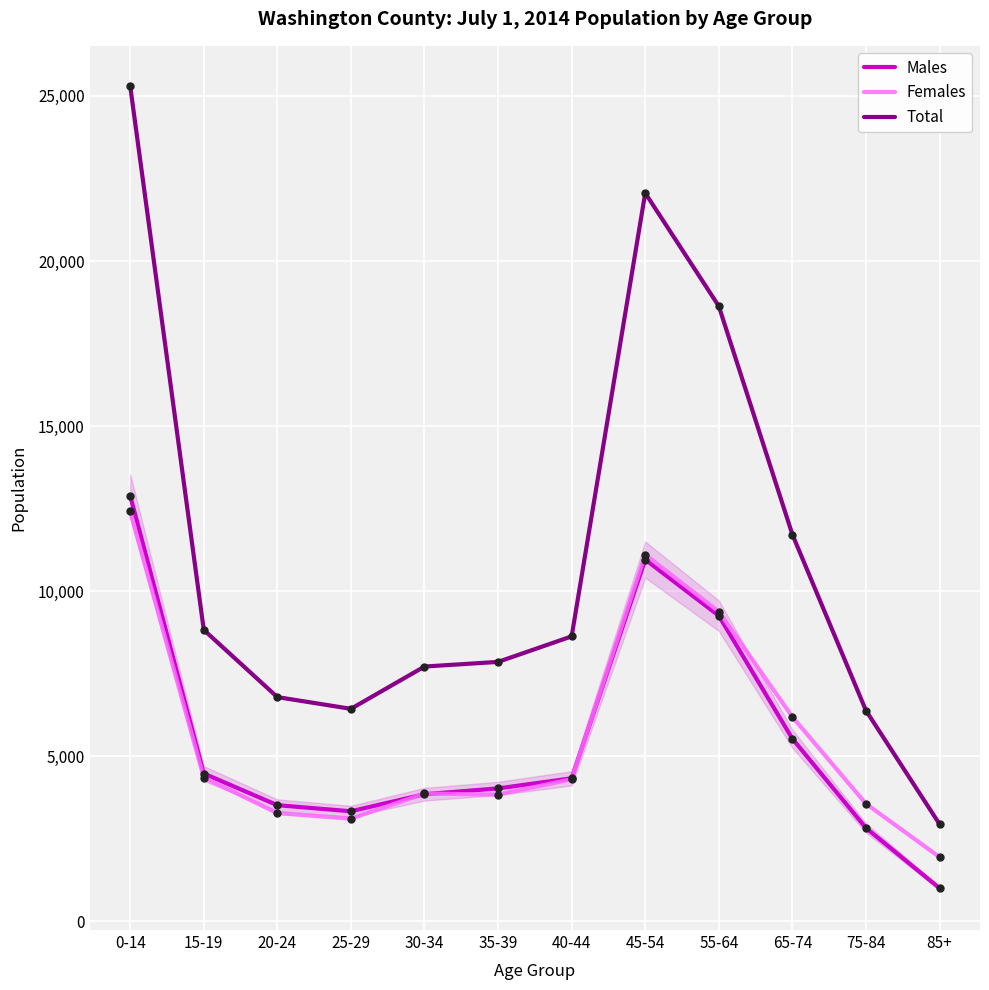

Which series changed the most between 35-39 and 85+?

Total